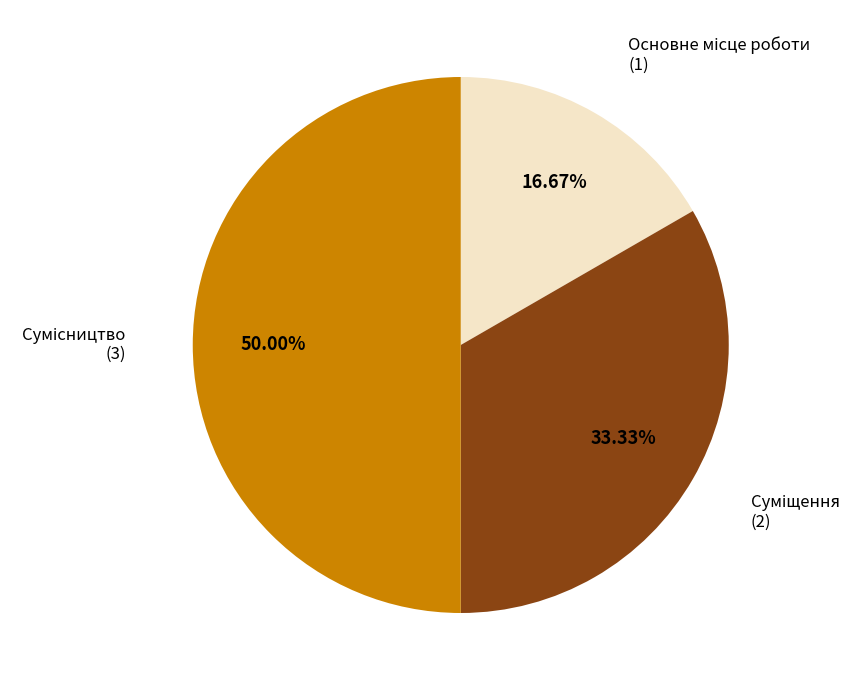

The Сумісництво slice represents 50% of the pie. True or false?

True